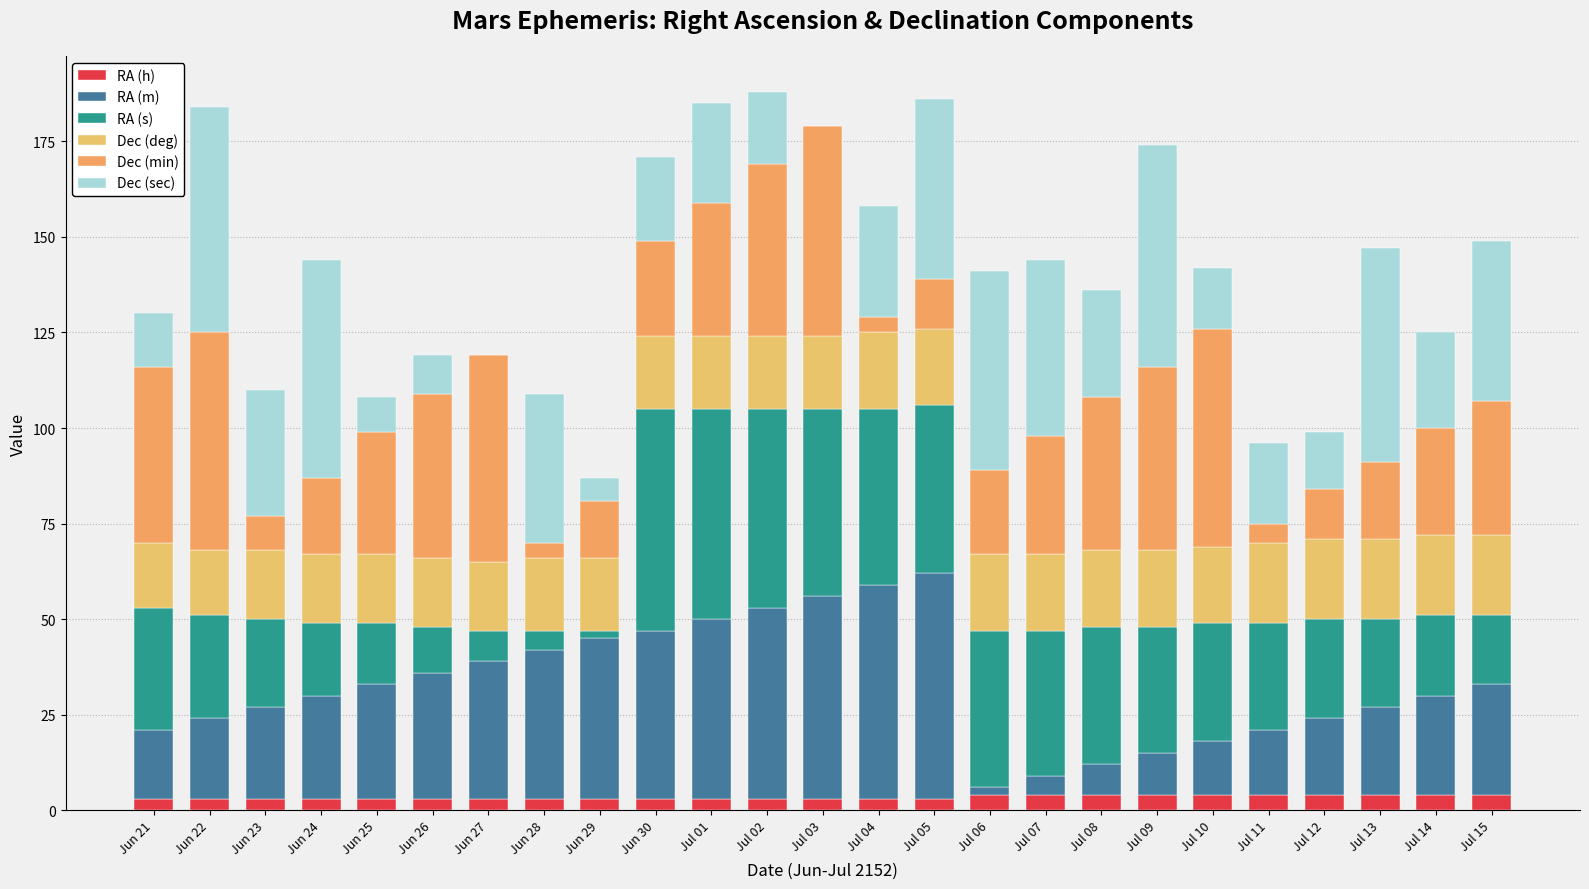

At how many categories does at least one series exceed 9?

25